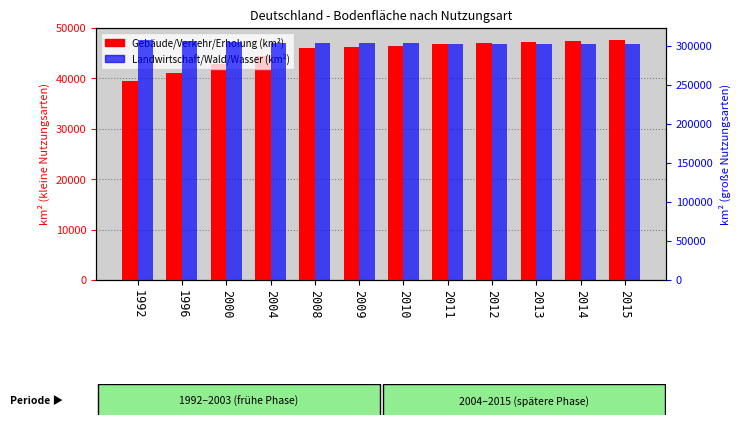

What is the total value across all series at 1996?

347020